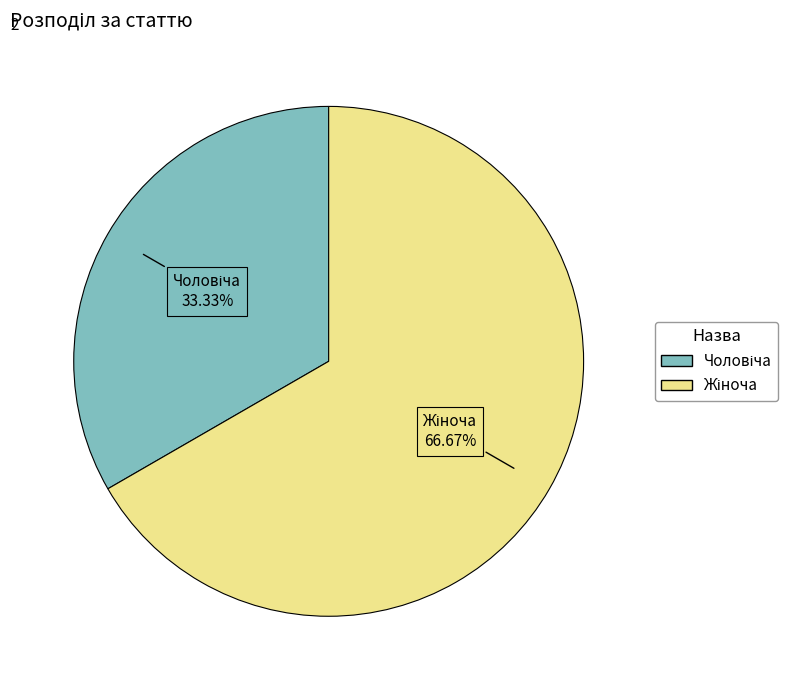

To the nearest percent, what is the average slice percentage?

50%